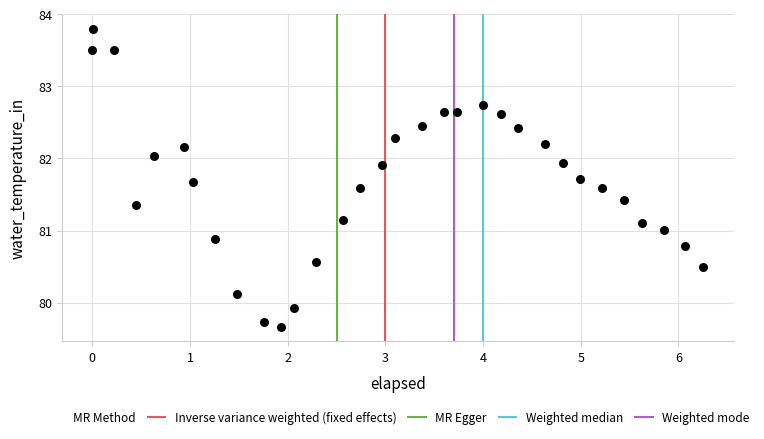

What is the range of X values (max minus min)?

6.3